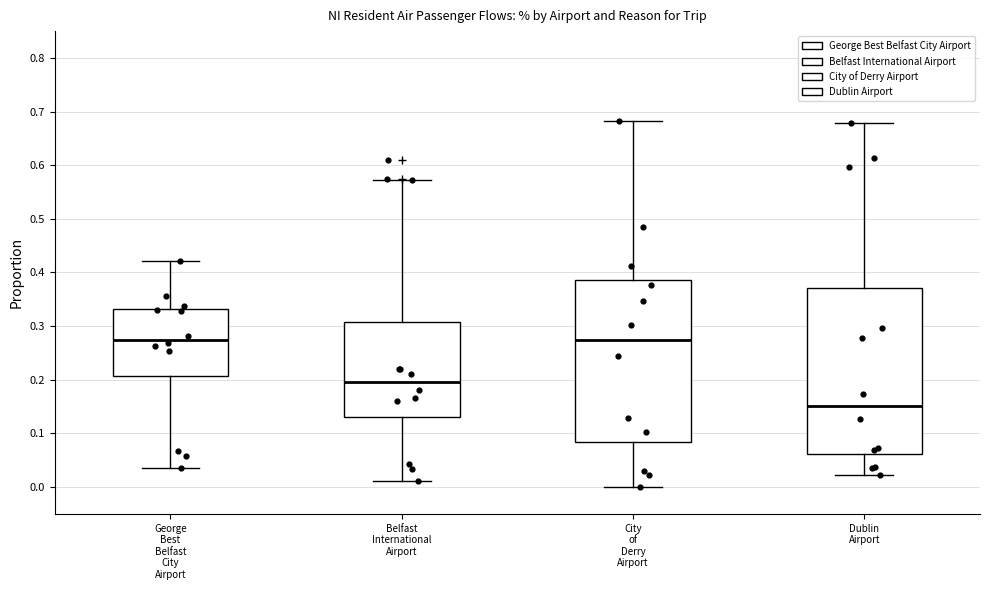

Reading left to right, transcribe this box plot: for each box, give where its median line is, the range the box spans, and where its two whiskers end, as read against the y-axis. The values are not printed on the chart, so give them approximately, as read against the axis.

George Best Belfast City Airport: median 0.28, box 0.21 to 0.33, whiskers 0.04 to 0.42
Belfast International Airport: median 0.20, box 0.13 to 0.31, whiskers 0.01 to 0.57
City of Derry Airport: median 0.27, box 0.08 to 0.39, whiskers 0.00 to 0.68
Dublin Airport: median 0.15, box 0.06 to 0.37, whiskers 0.02 to 0.68